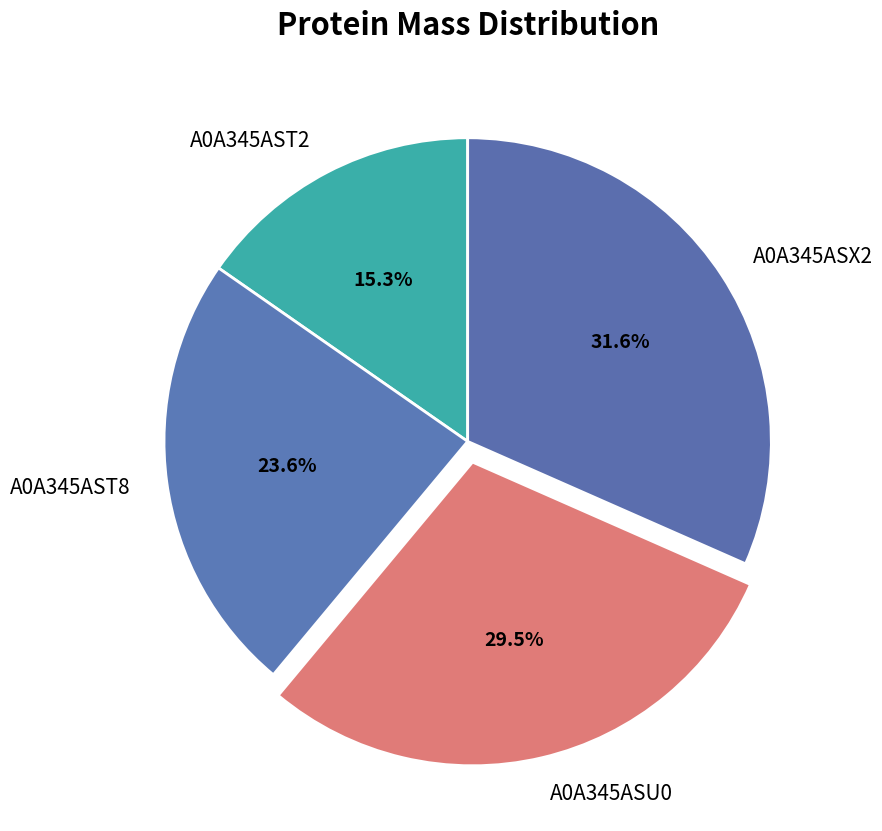

Which has a higher value, A0A345AST8 or A0A345ASX2?

A0A345ASX2